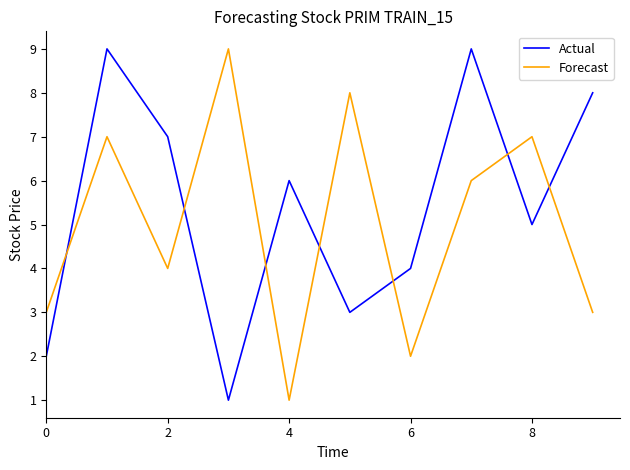

Rank the series by their average value, from lowest to highest.

Forecast, Actual